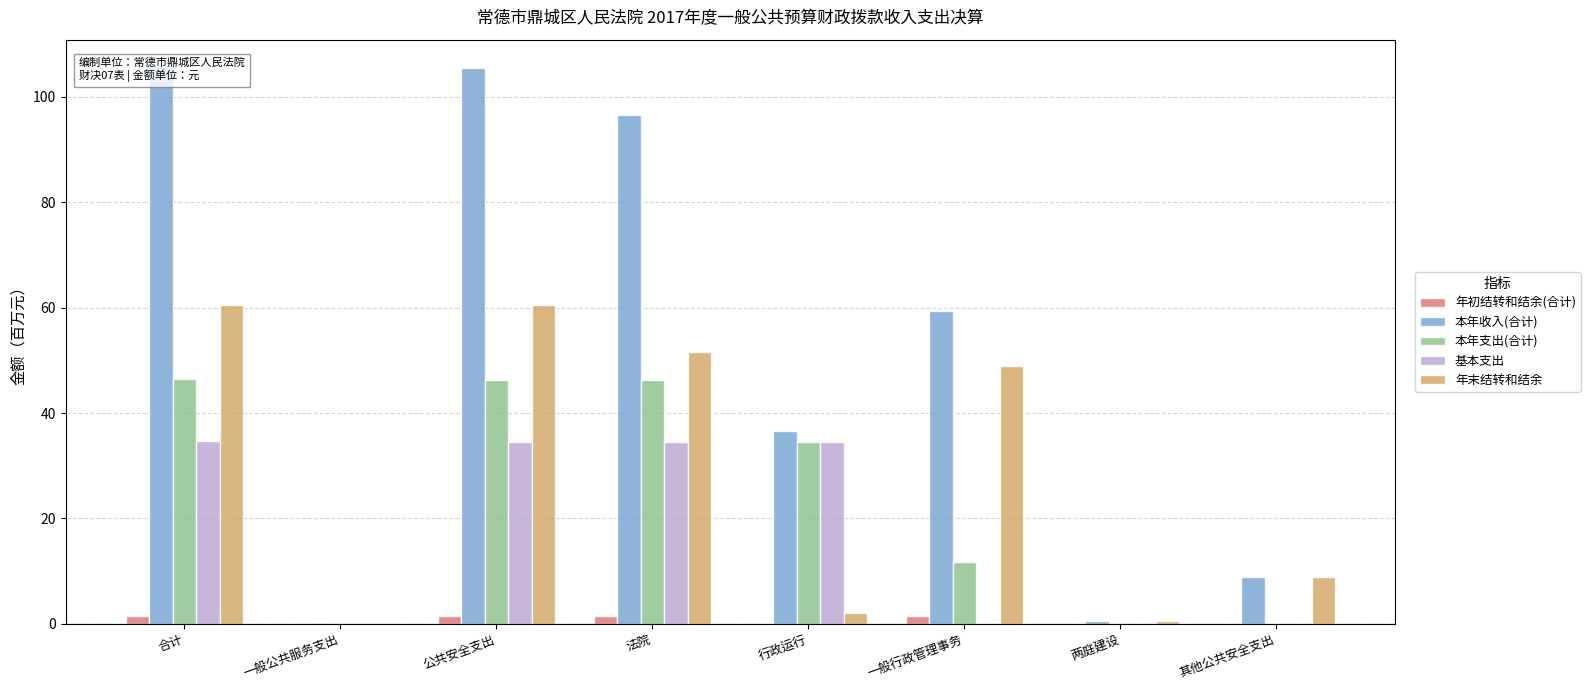

Is it true that 本年支出(合计) equals 0.1 at 一般公共服务支出?

False